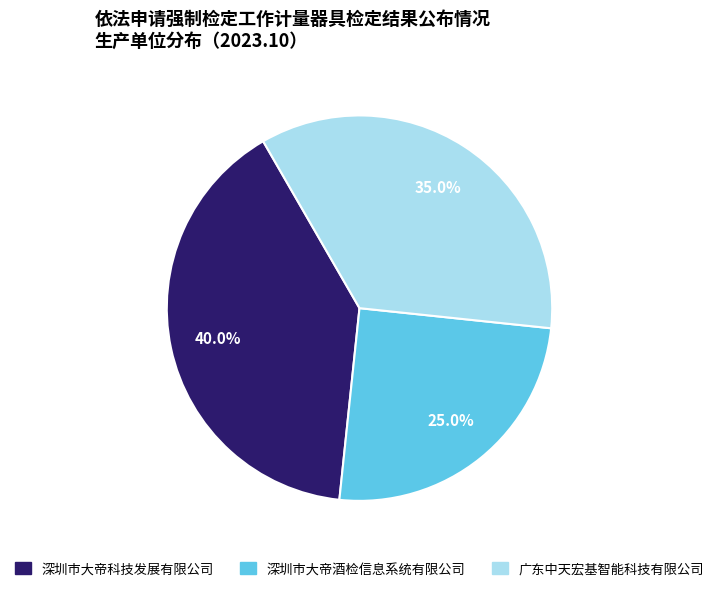

To the nearest percent, what portion does 广东中天宏基智能科技有限公司 represent?

35%